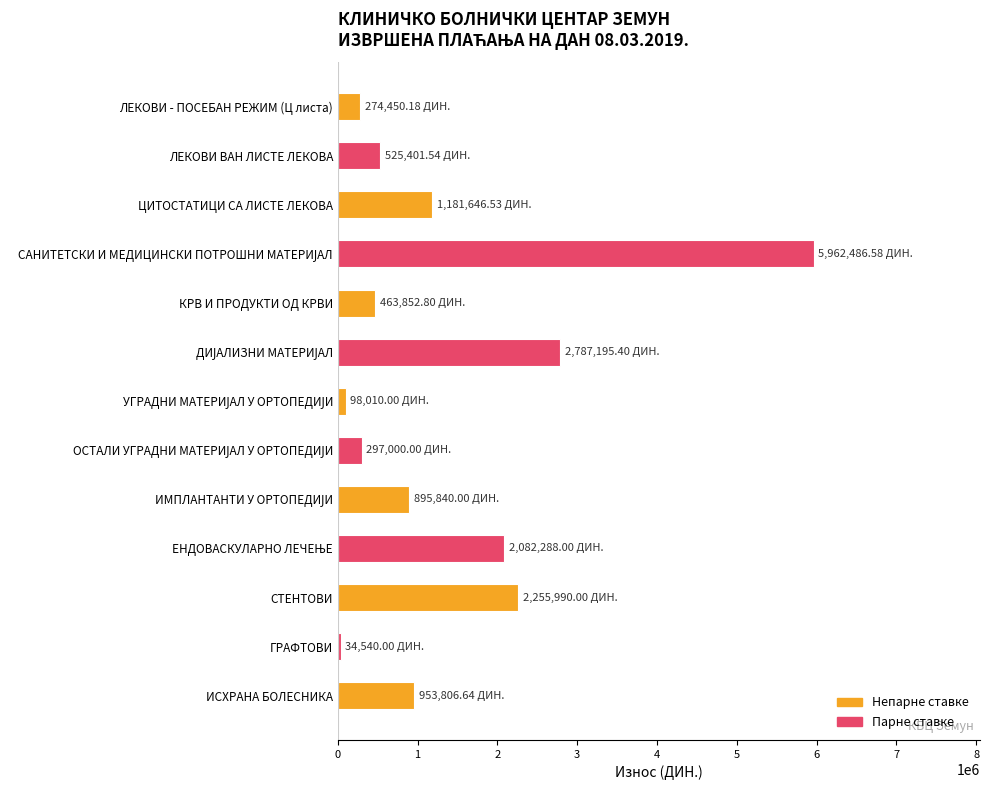

What is the difference between the maximum and minimum values?

5927946.6